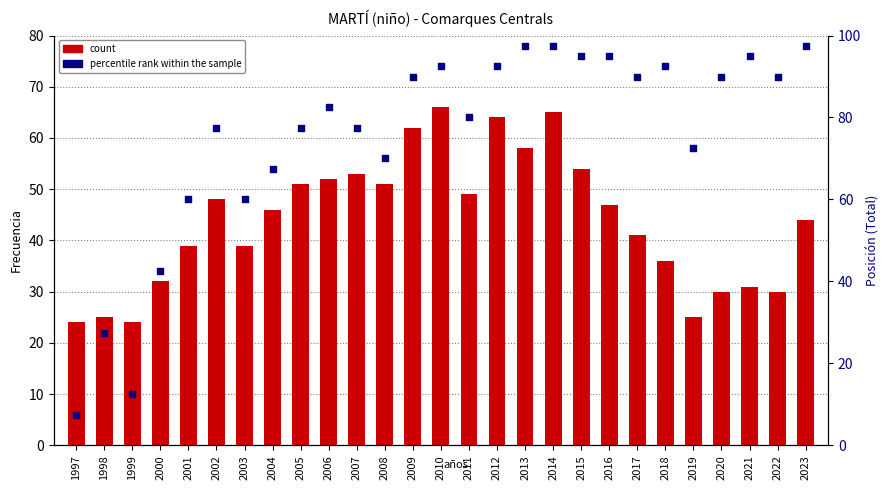

What are all the series names shown in the legend?

count, percentile rank within the sample